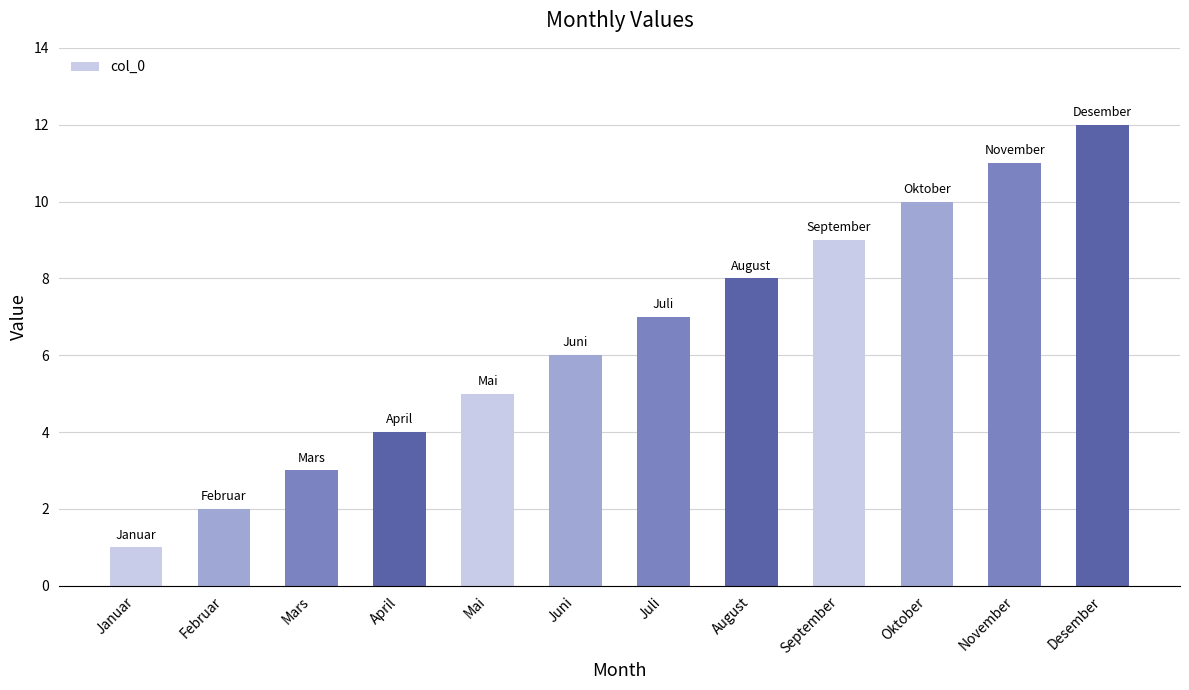

What is the label of the 6th bar from the left?

Juni